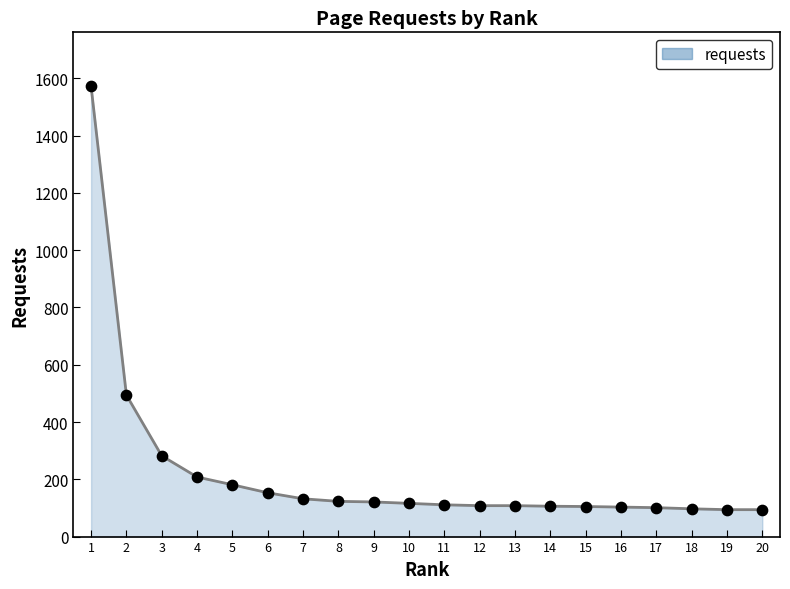

What is the change in value from 13 to 18?

-11